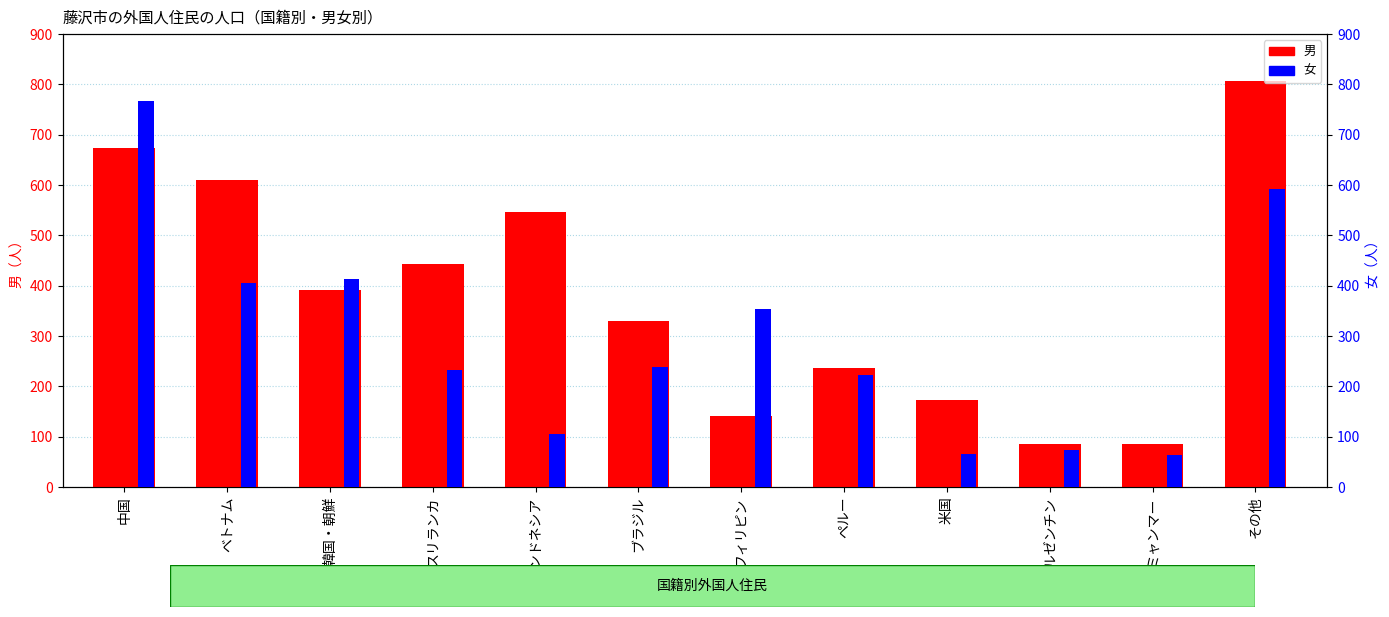

Does the chart contain any negative values?

No